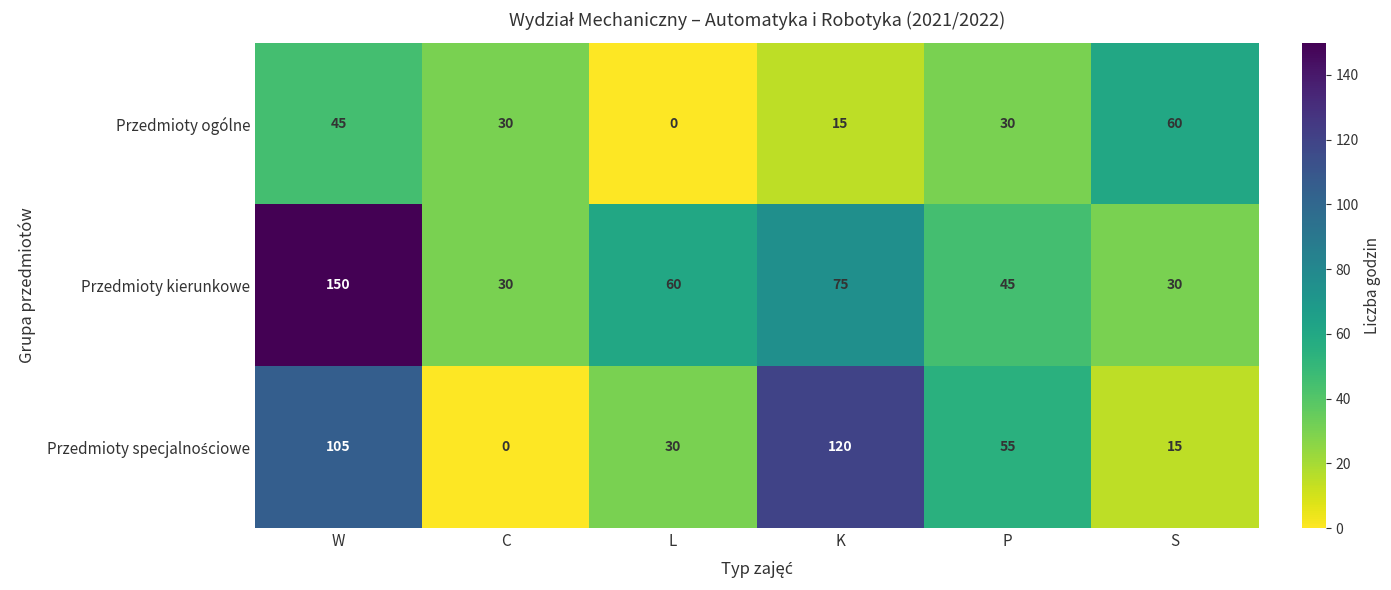

Is it true that Przedmioty kierunkowe equals 45 at P?

True